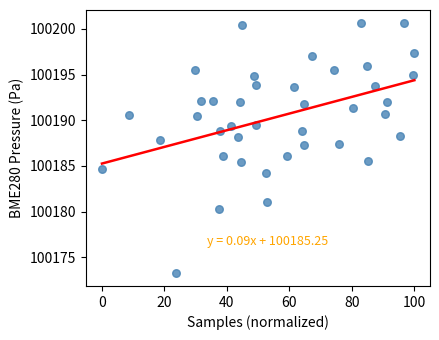

What is the range of X values (max minus min)?

100.0